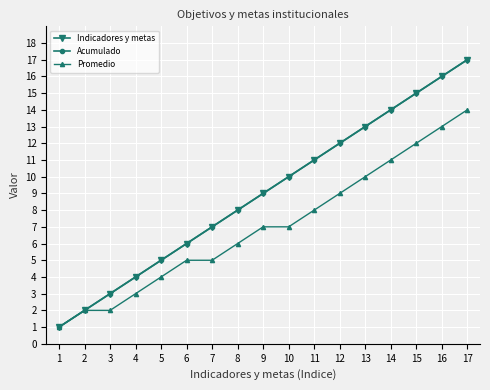

At which label is Indicadores y metas closest to 9?

9